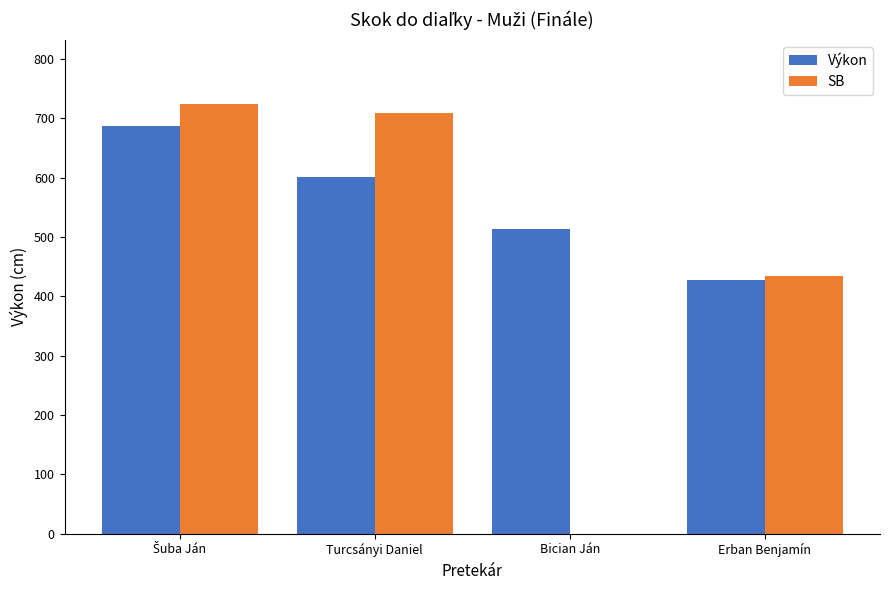

Where does the Výkon series first go above 602?

Šuba Ján